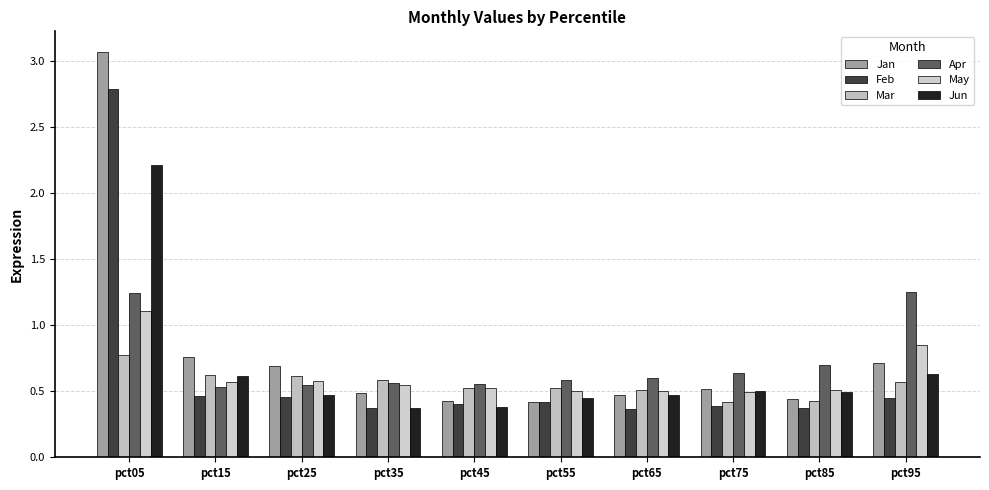

What is the spread (max minus min) of values at pct25?

0.2